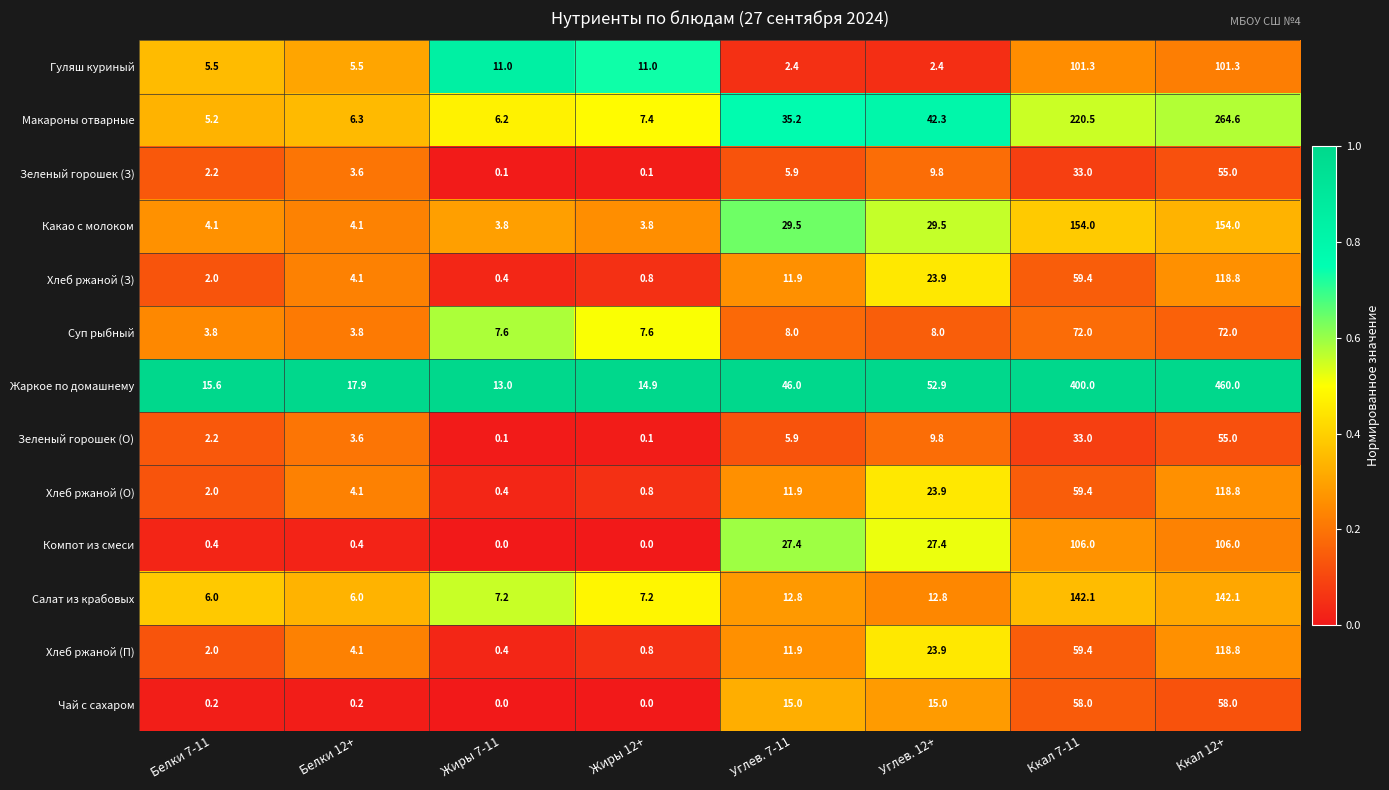

What is the difference between the second highest and second lowest values in the Макароны отварные series?

214.3